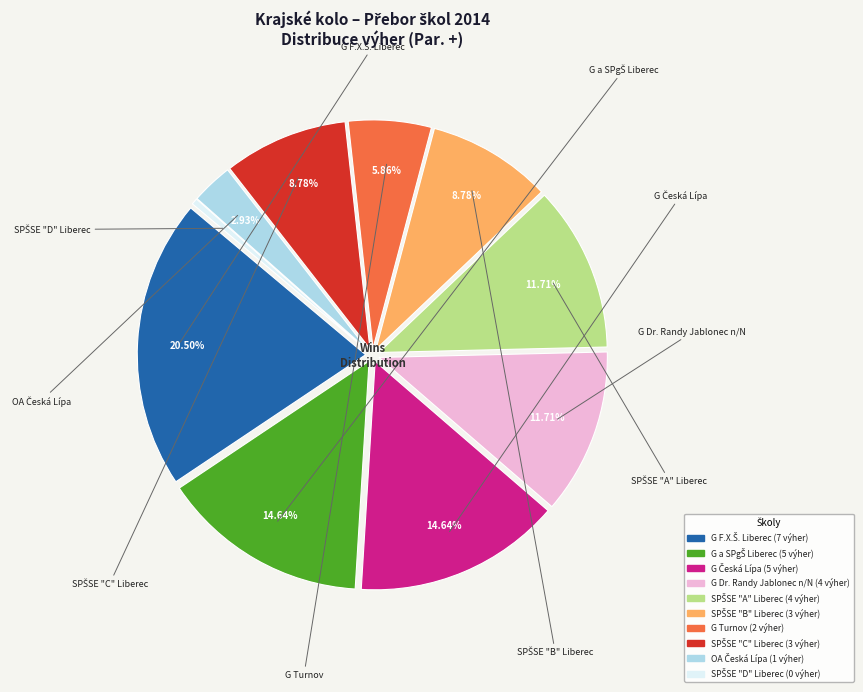

How many segments does this pie chart have?

10